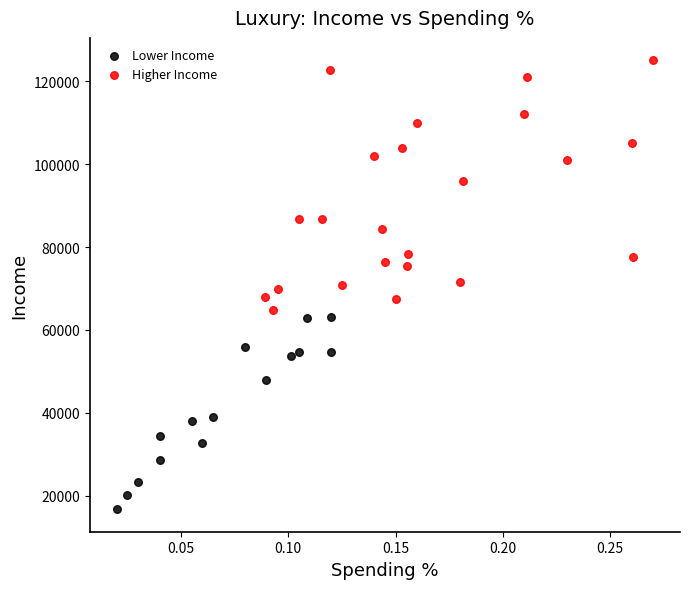

Which series reaches the minimum Y coordinate?

Lower Income